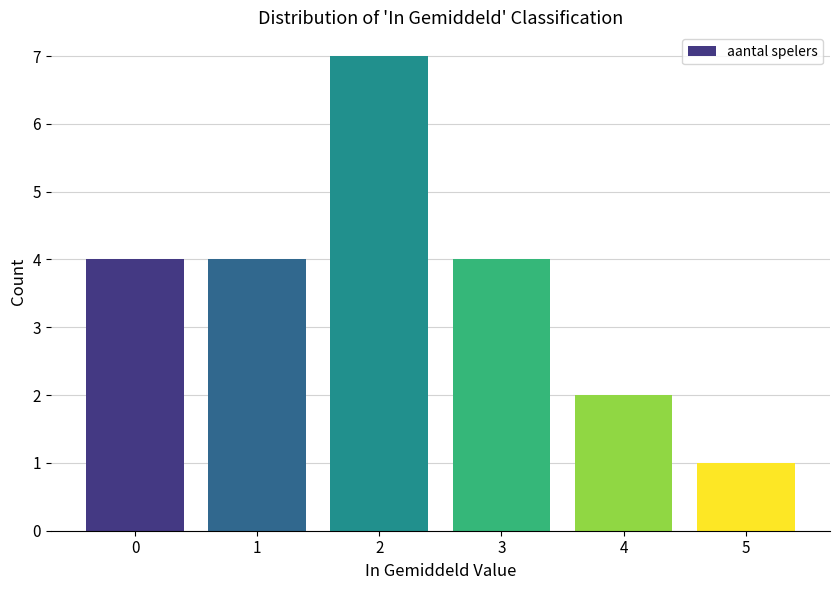

Reading right to left, extract all data points from this chart.

1	2	4	7	4	4